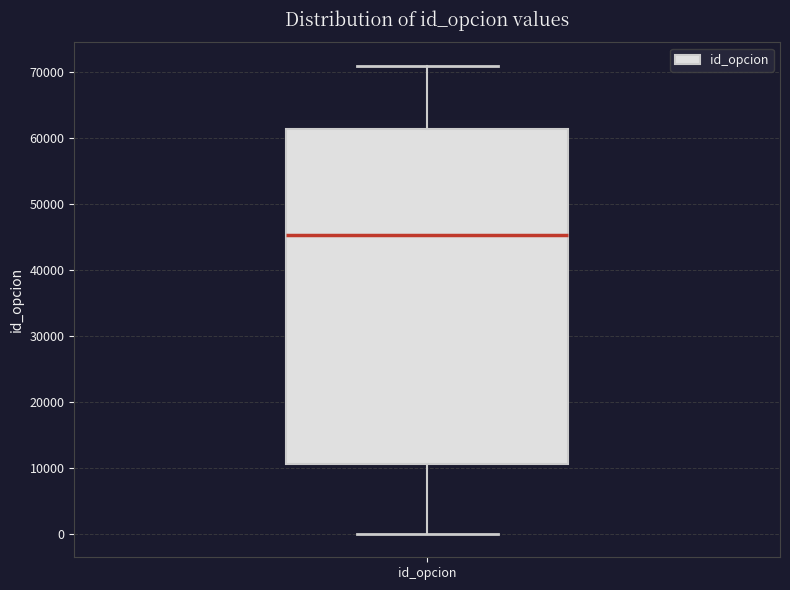

Read this box plot against the y-axis: the position of the median line, the range covered by the box, and the ends of both whiskers. The values are not printed on the chart, so give them approximately, as read against the axis.

median 45000, box 11000 to 61000, whiskers 0 to 71000